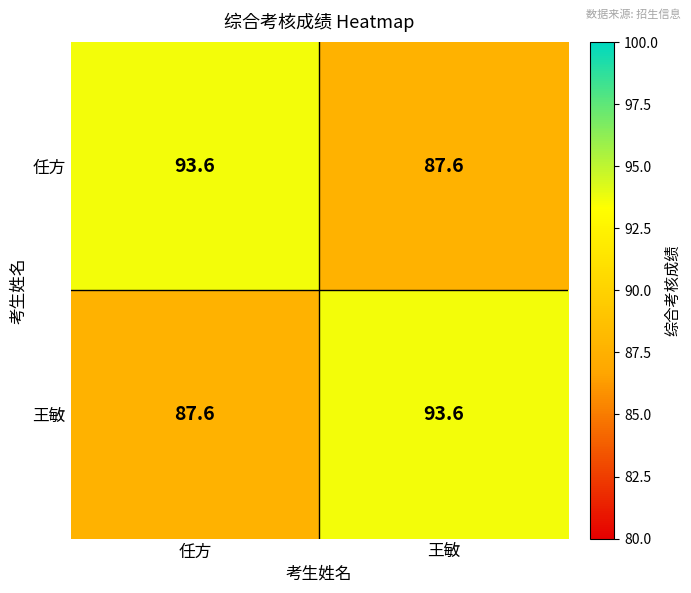

The 王敏 series shows 87.6 at 任方. True or false?

True